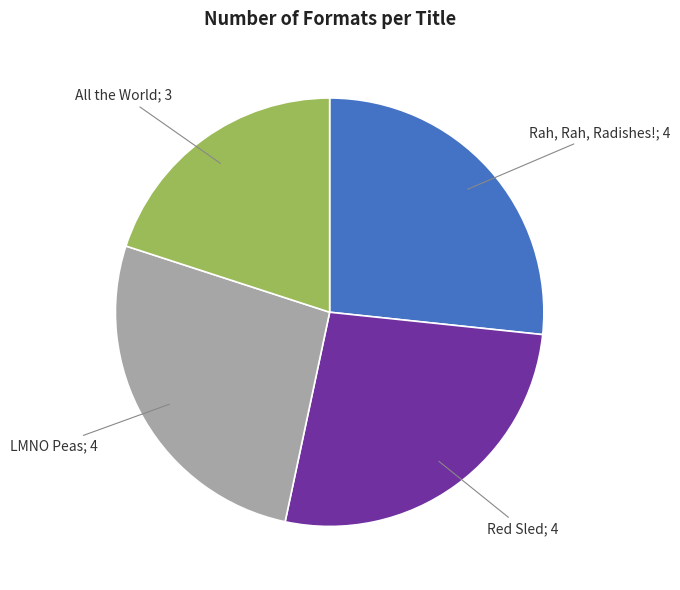

Is there a majority slice in this chart?

No